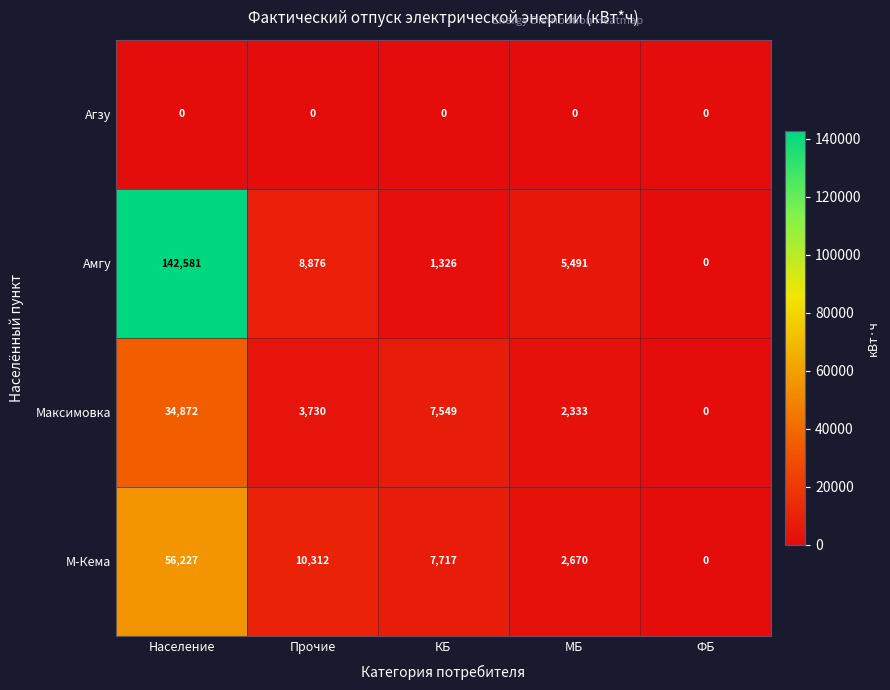

How many data points does each series have?

5